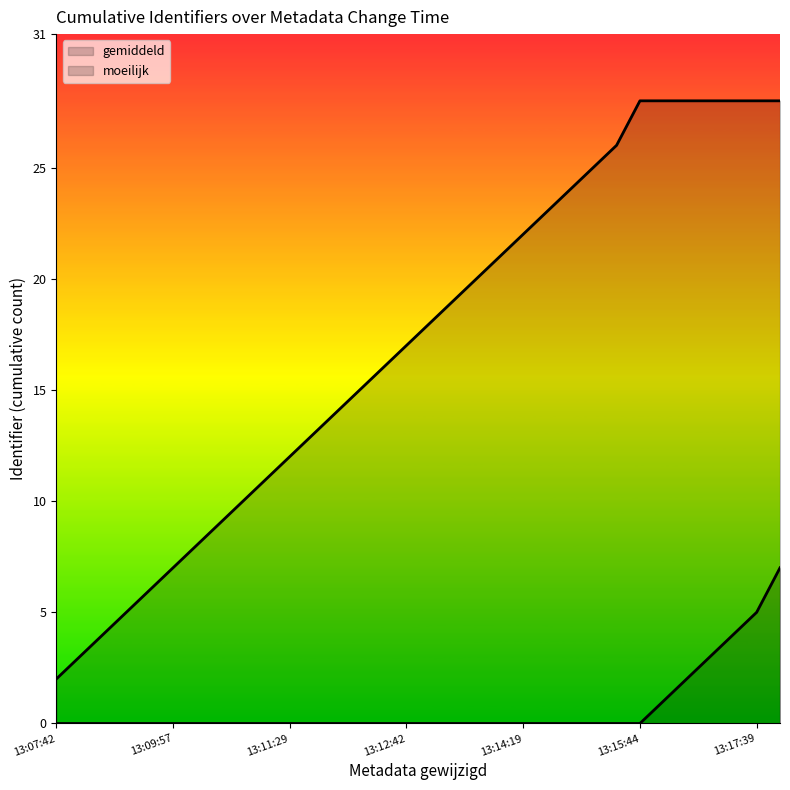

Does the chart display data point markers on the line(s)?

No